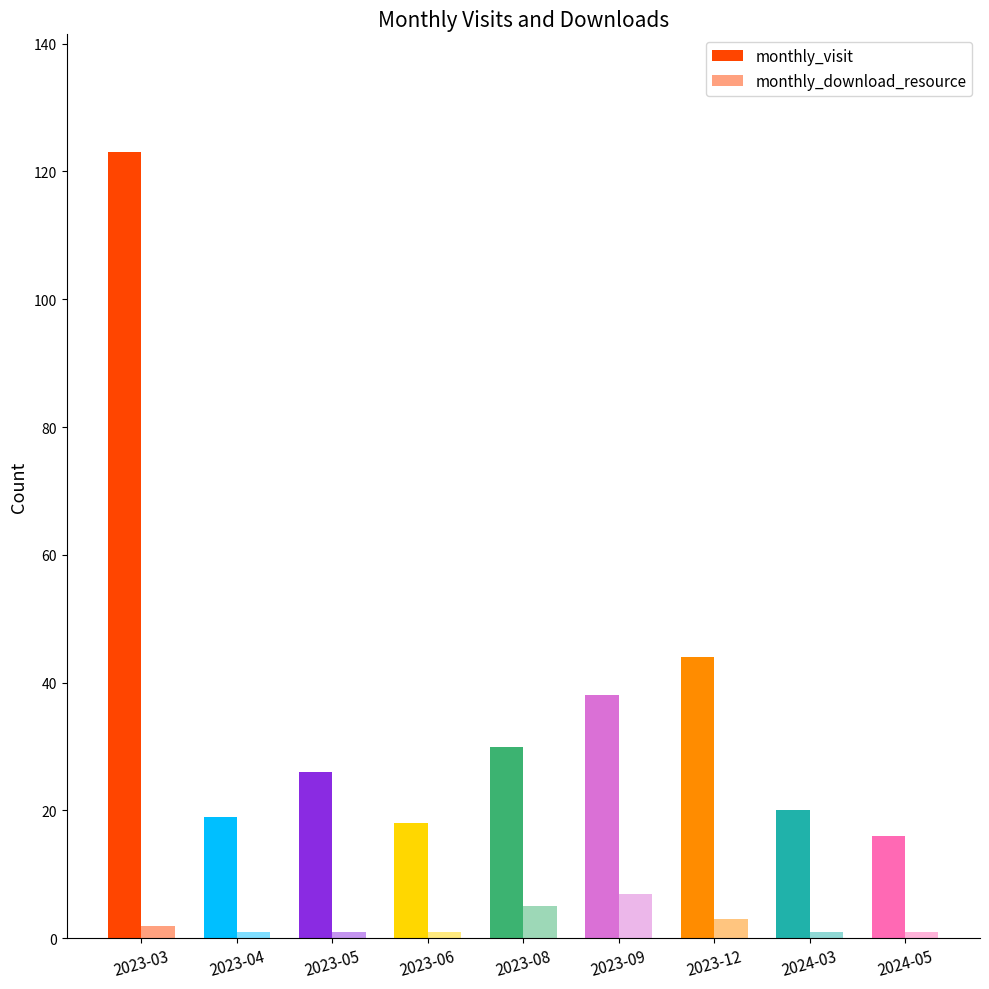

What is the label of the 6th bar from the right?

2023-06